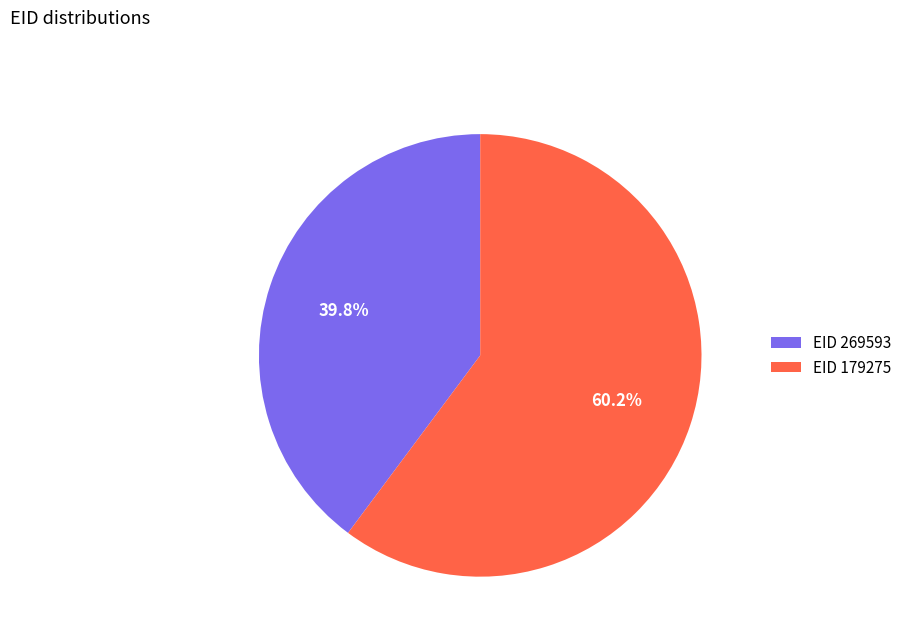

Is the sum of EID 269593 and EID 179275 greater than half?

Yes